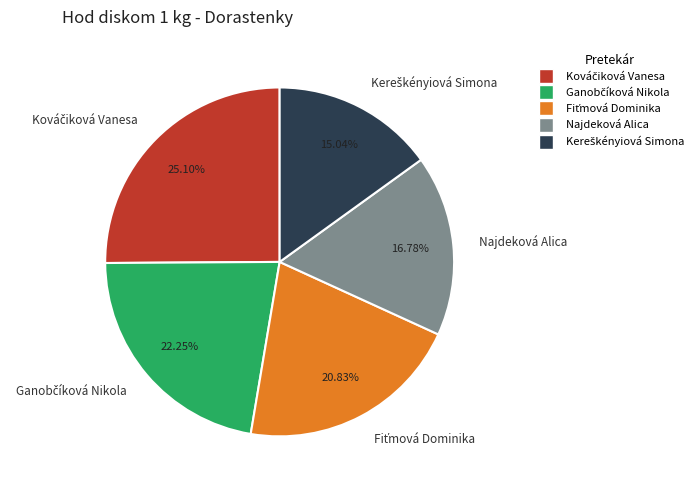

To the nearest percent, what is the average slice percentage?

20%